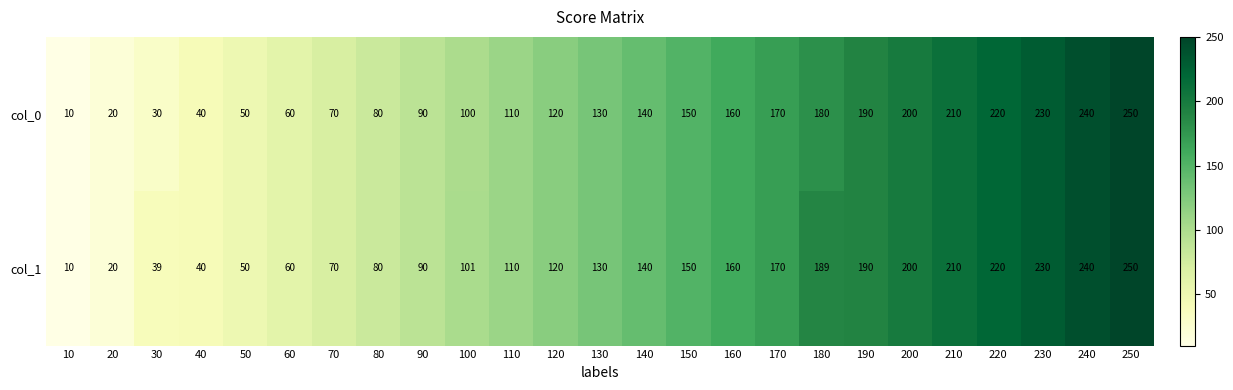

Which category has the lowest value in the col_1 series?

10